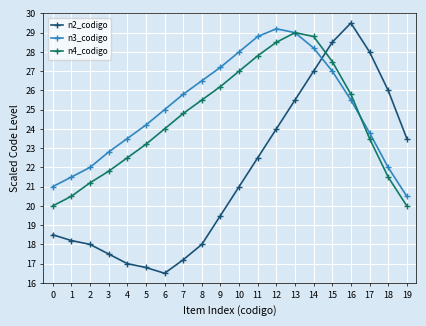

Is the value of n2_codigo at 17 greater than the value of n3_codigo at 8?

Yes